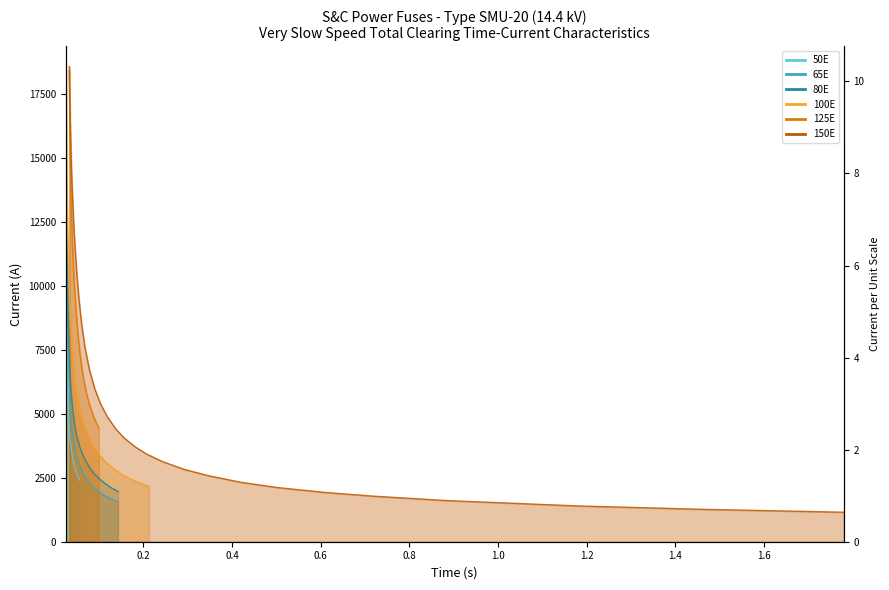

What is the greatest value displayed?

18674.7